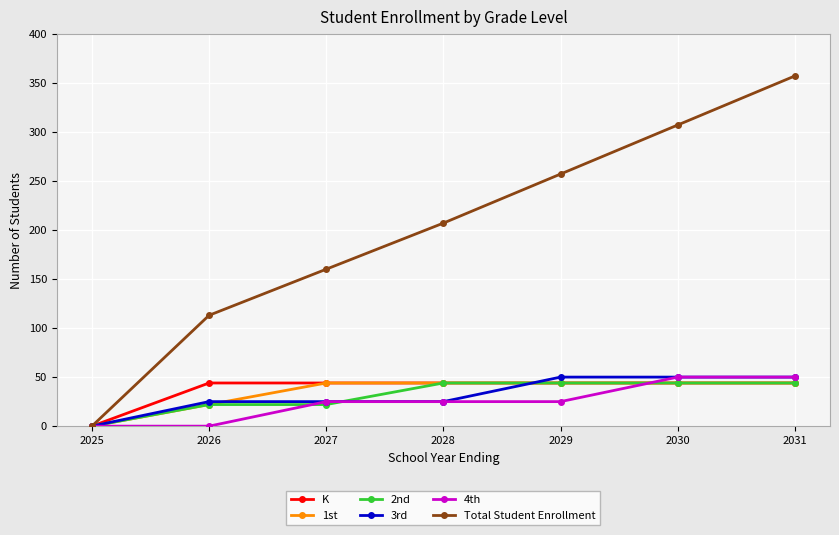

How many lines are shown in the chart?

6